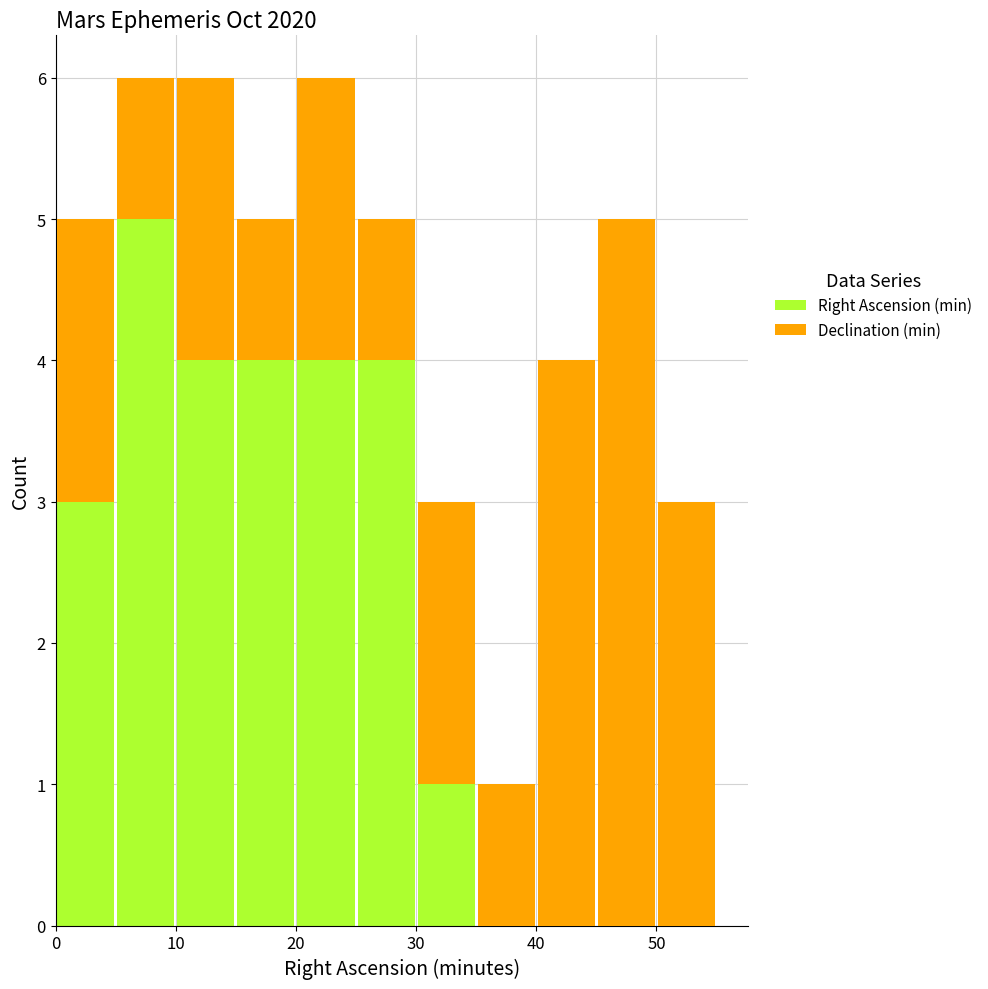

What is the total height of the stacked bar covering 0 to 5 on the x-axis? The values are not printed on the chart, so give them approximately, as read against the axis.

5